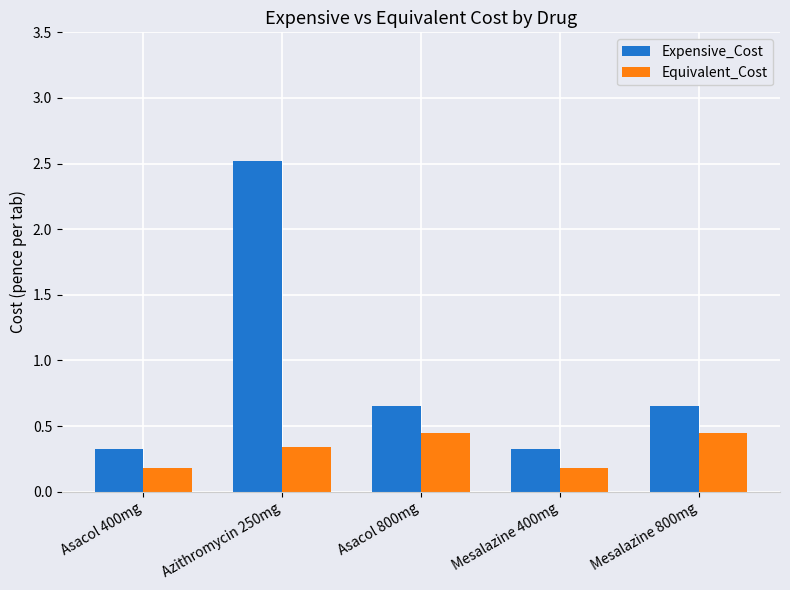

What is the difference between the maximum and minimum values in the Expensive_Cost series?

2.2